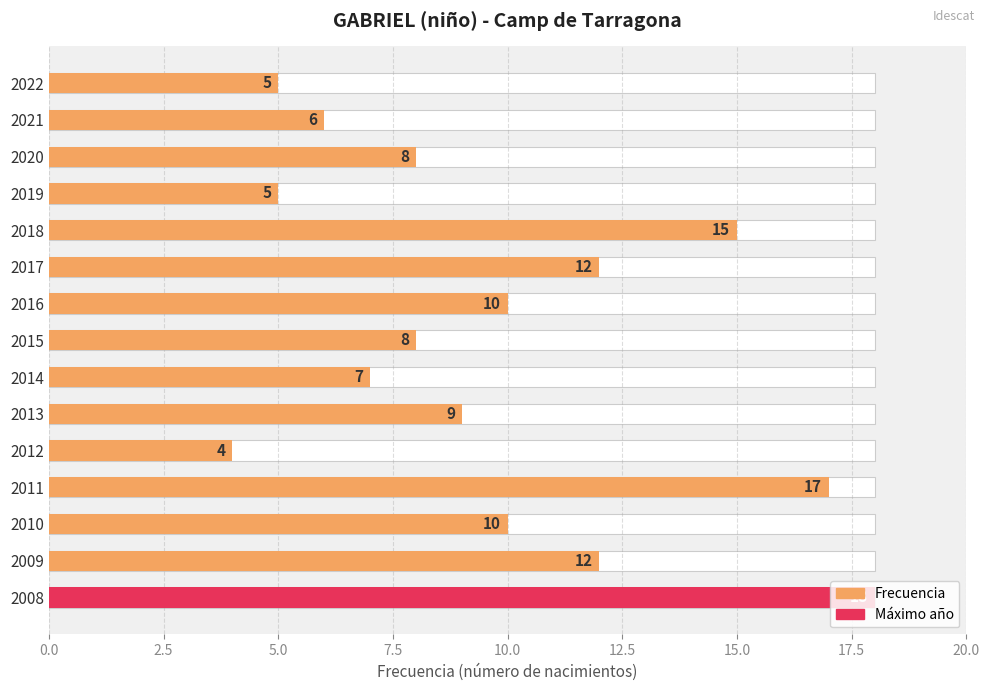

Approximately how many times larger is the value at 2019 compared to 2016?

0.5